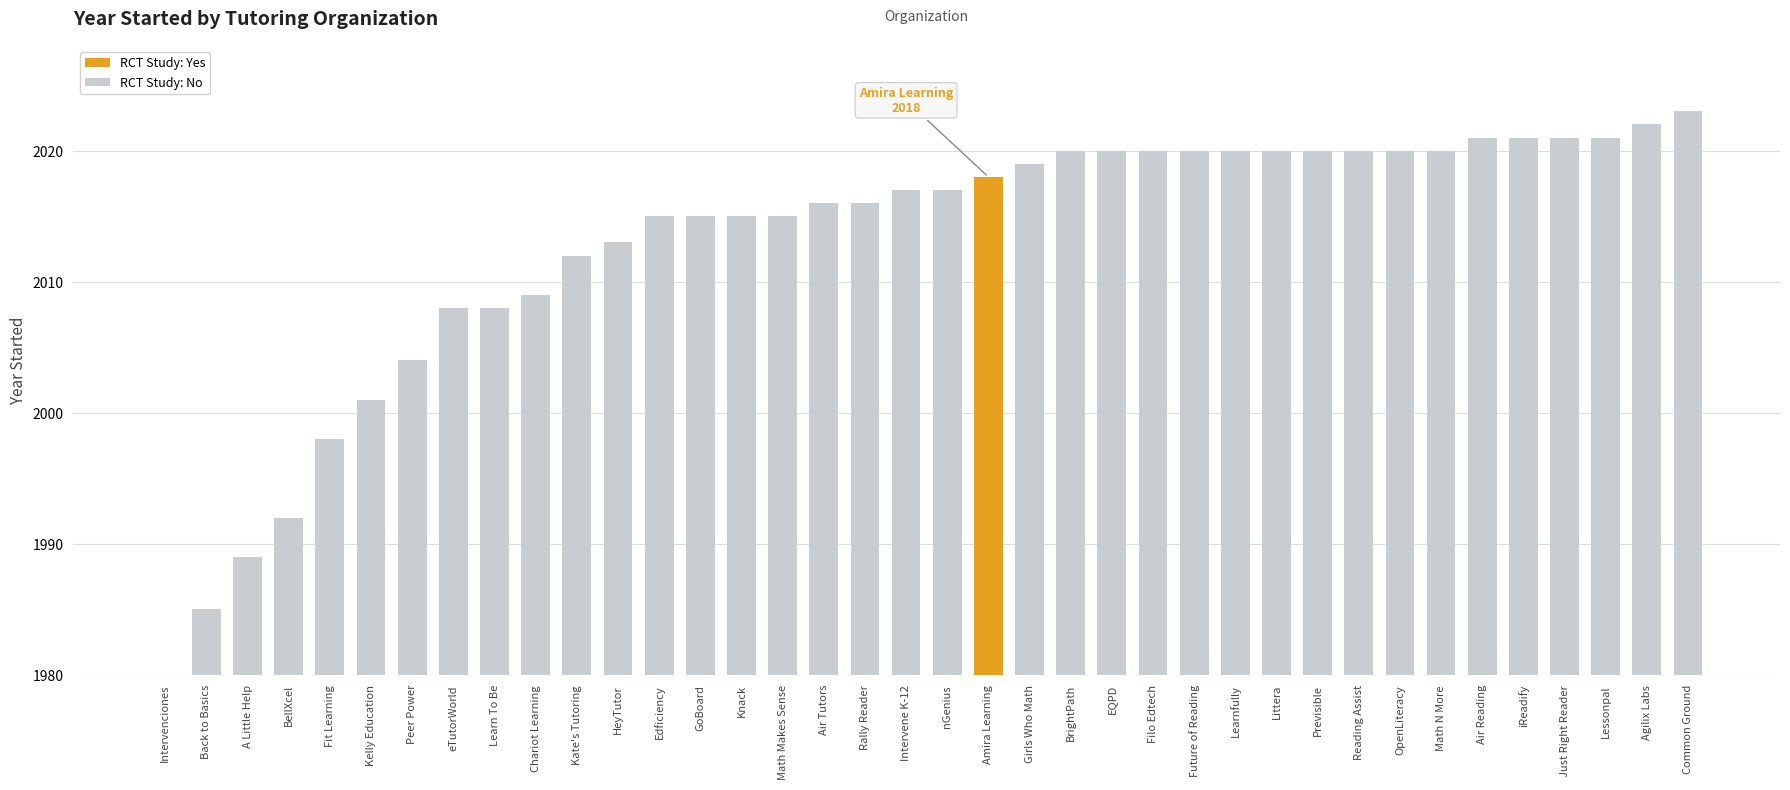

The chart shows a value of 3161 at Peer Power. True or false?

False